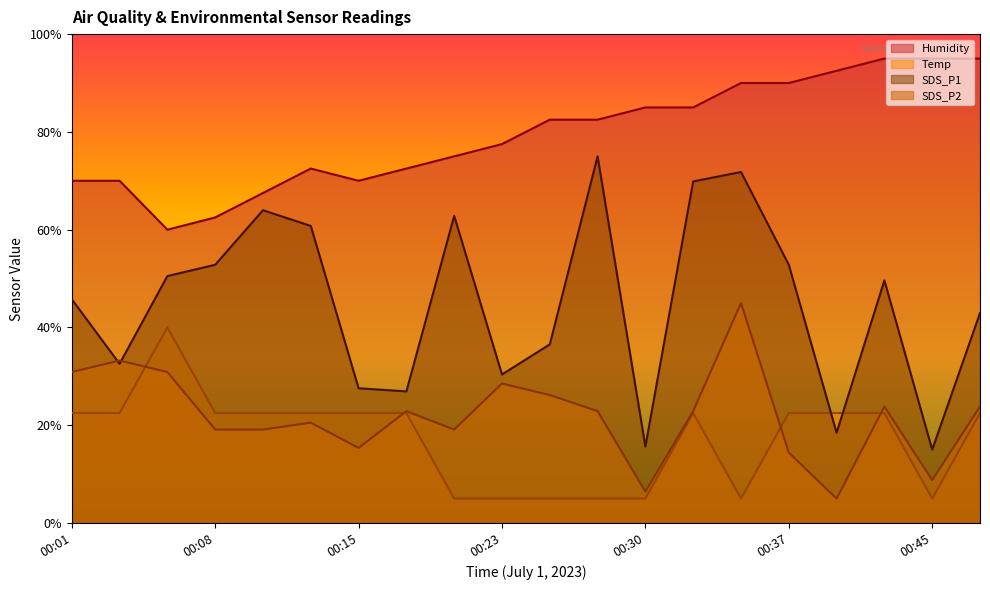

How many values in the SDS_P1 series are below 49?

10